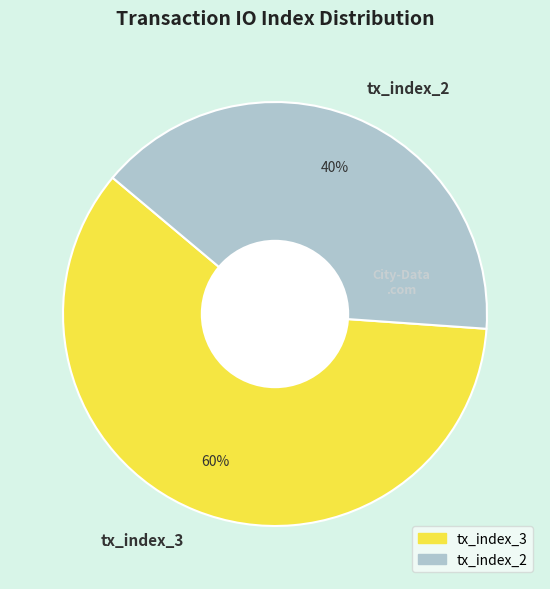

To the nearest percent, what is the combined percentage of tx_index_3 and tx_index_2?

100%